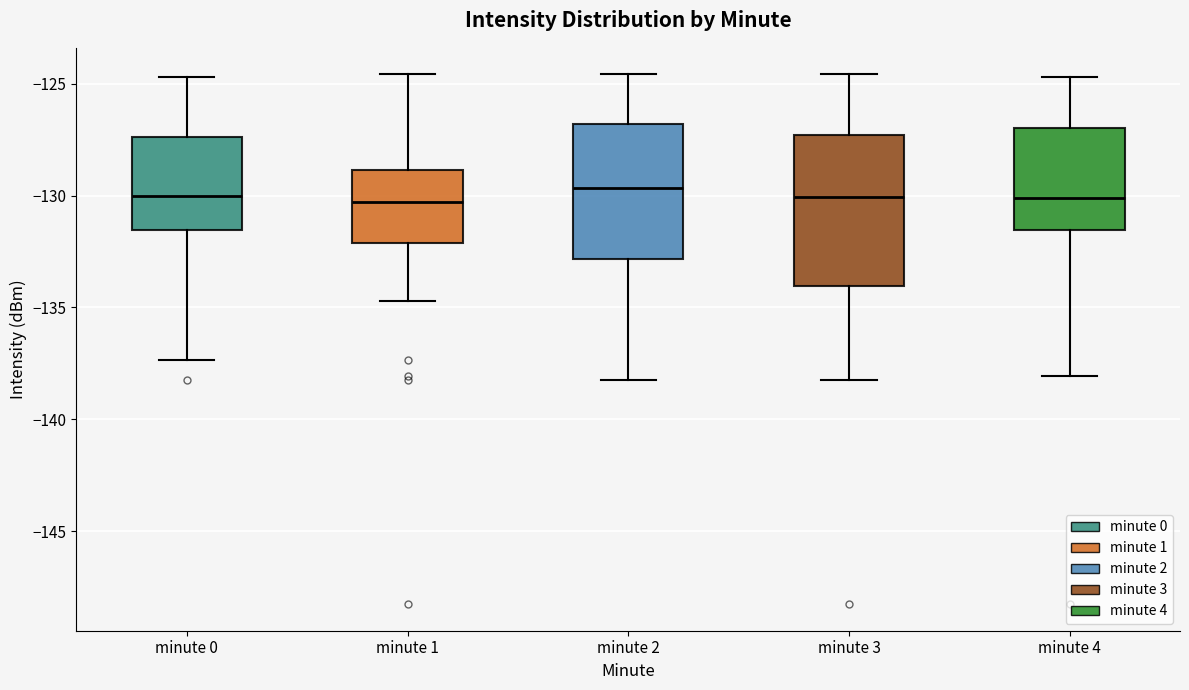

Which box is the tallest, from its lower edge to its upper edge?

minute 3